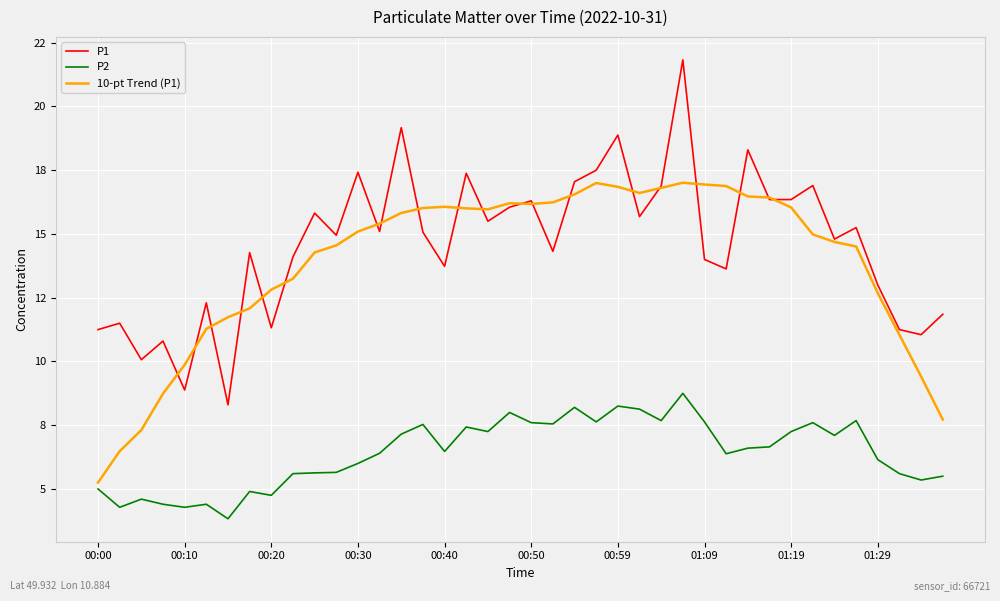

Rank the series by their maximum value, from lowest to highest.

P2, 10-pt Trend (P1), P1